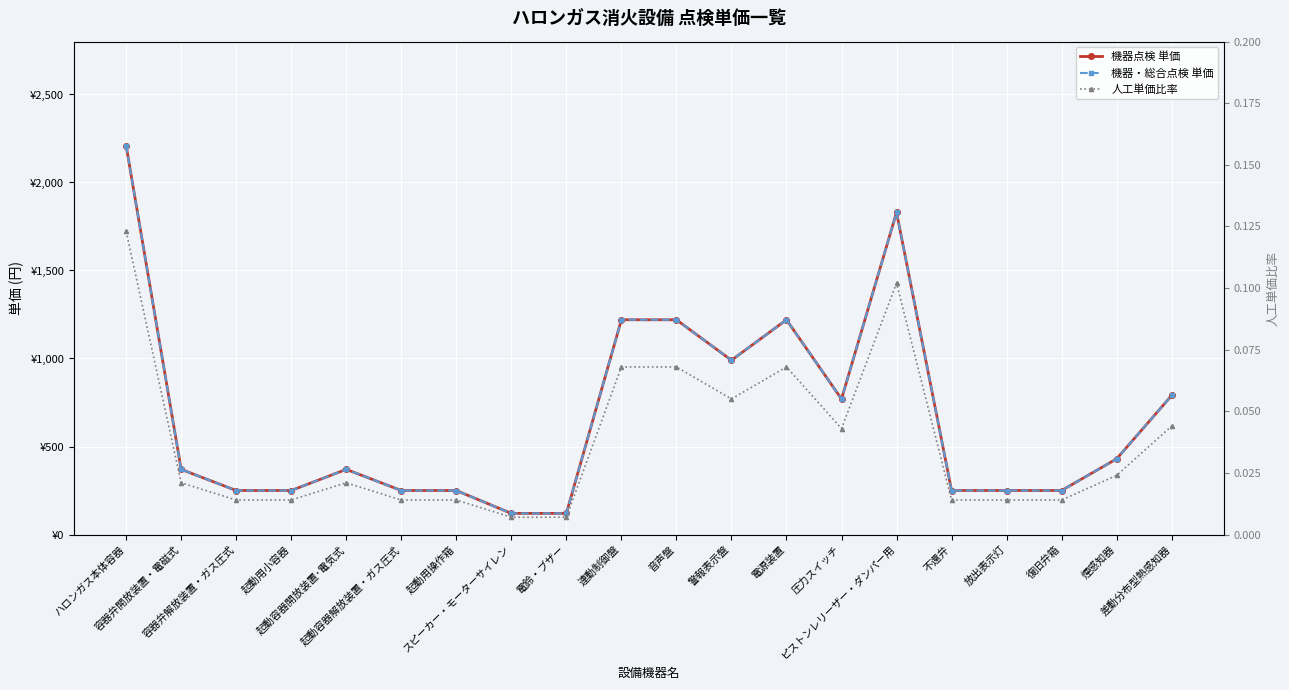

In 人工単価比率, how many points are higher than both neighbors (excluding endpoints)?

3